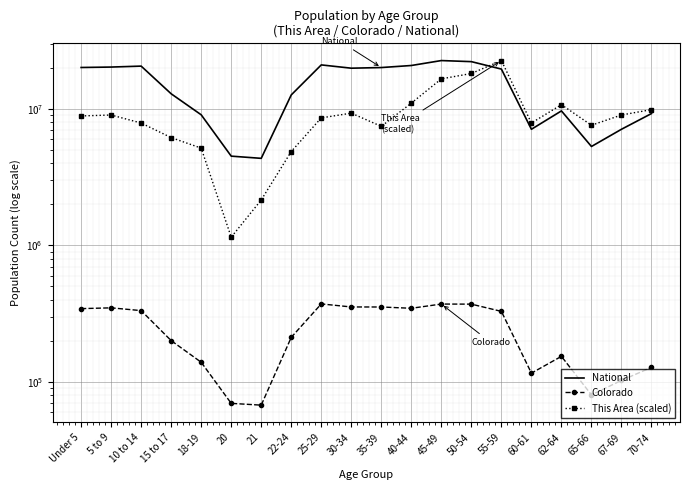

What is the value of the Colorado point at the 18th from the left?

80153.0